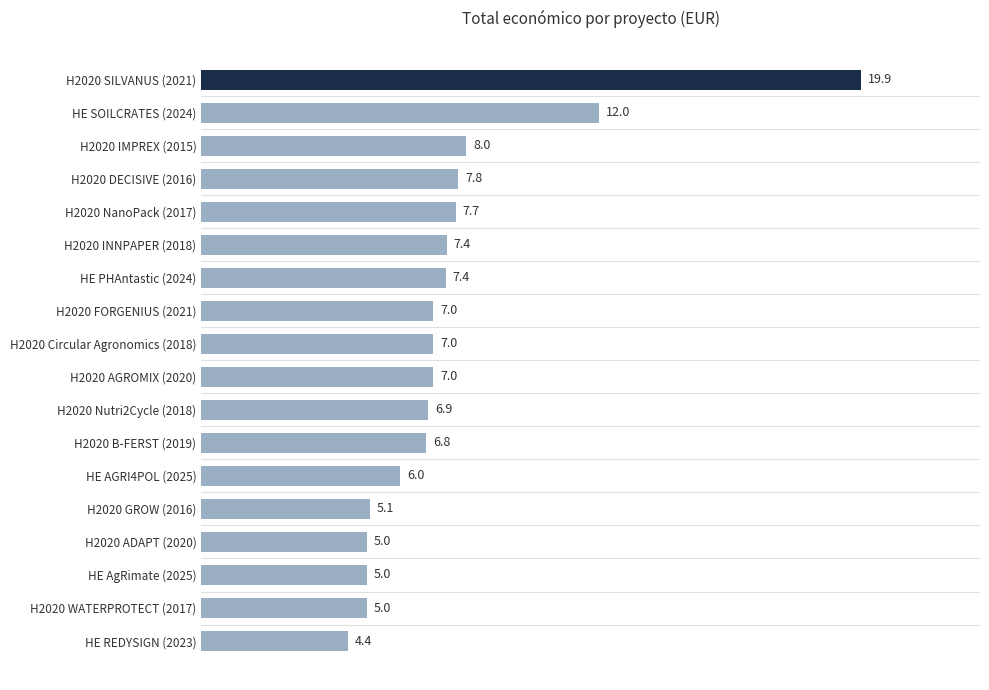

Reading bottom to top, extract all data points from this chart.

4.4	5.0	5.0	5.0	5.1	6.0	6.8	6.9	7.0	7.0	7.0	7.4	7.4	7.7	7.8	8.0	12.0	19.9